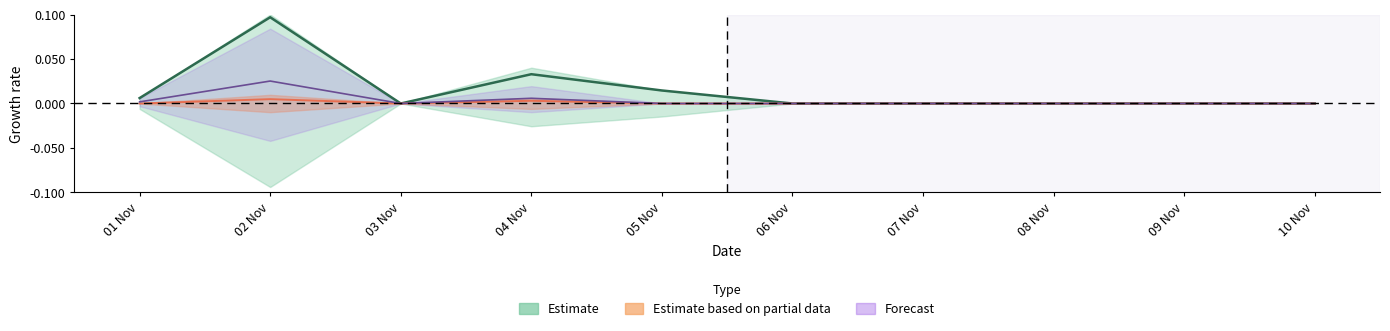

True or false: Total Amount Received and Total Client Converted intersect in this chart.

False